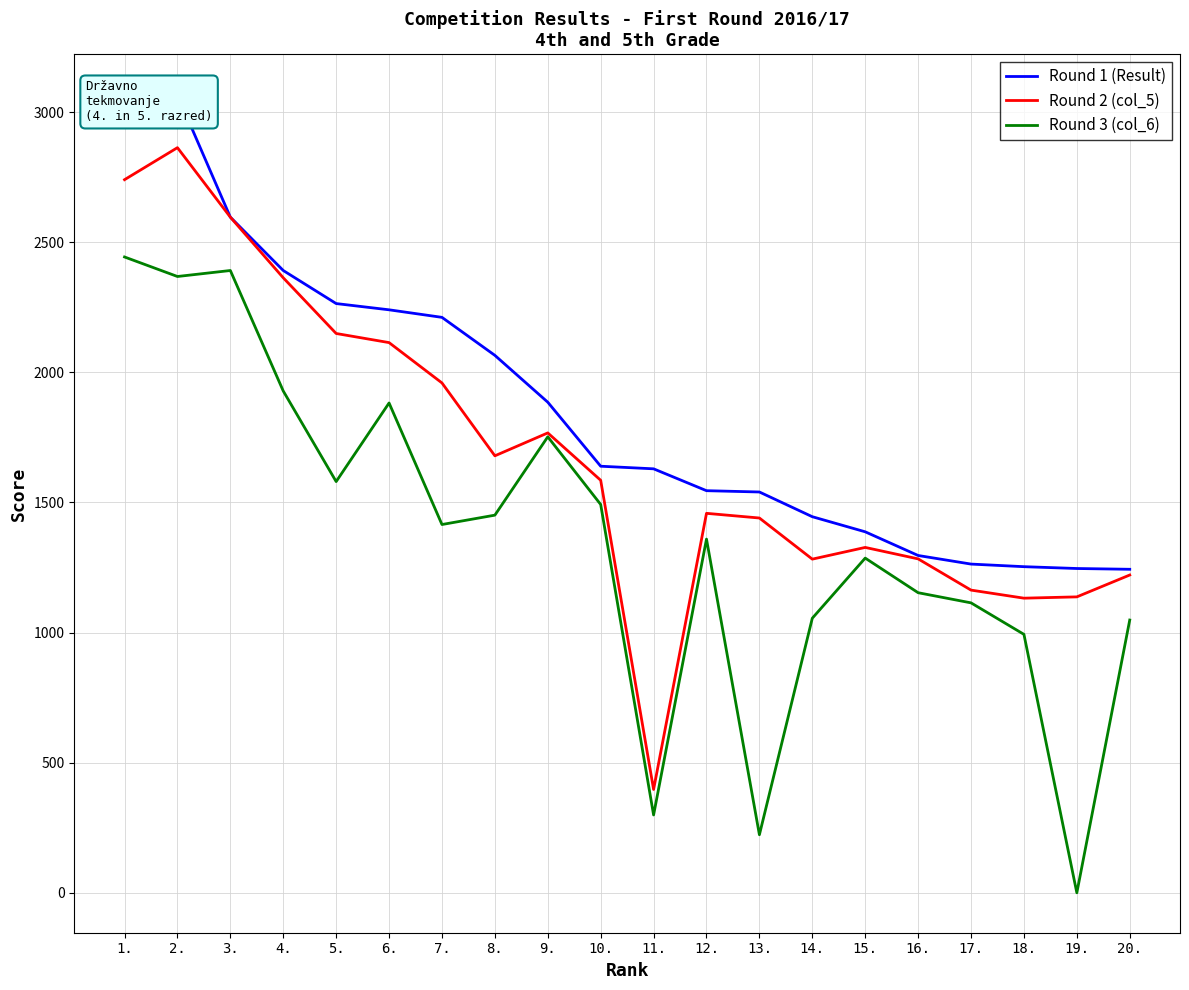

How many interior local valleys does the Round 3 (col_6) series have?

6